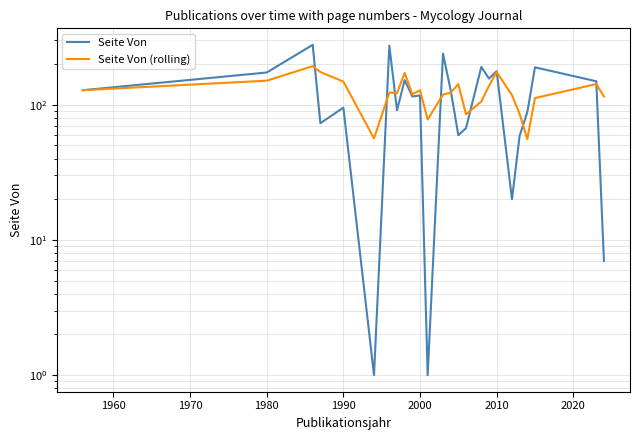

What are all the series names shown in the legend?

Seite Von, Seite Von (rolling)